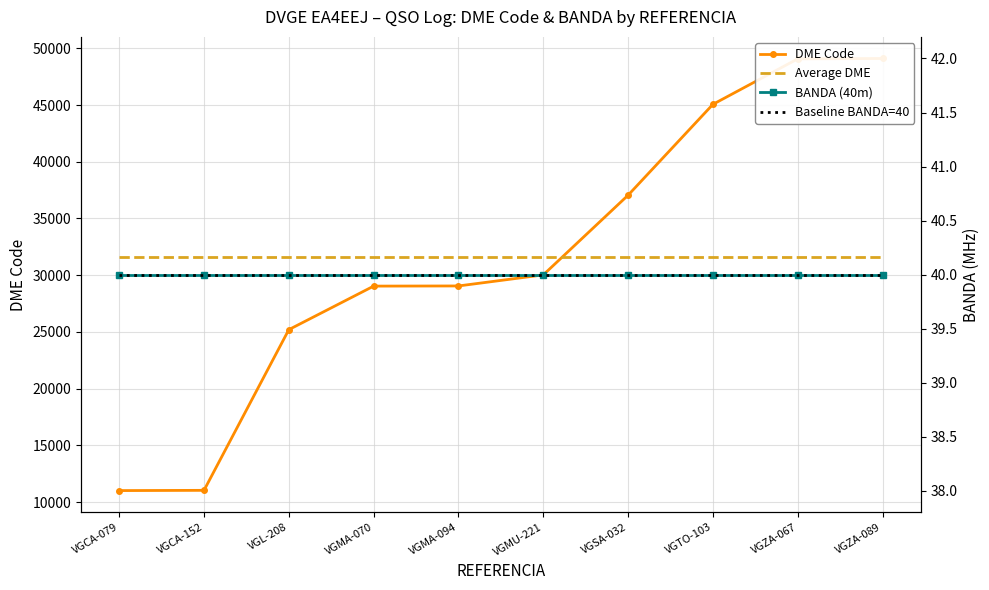

What is the label of the 3rd point from the left?

VGL-208